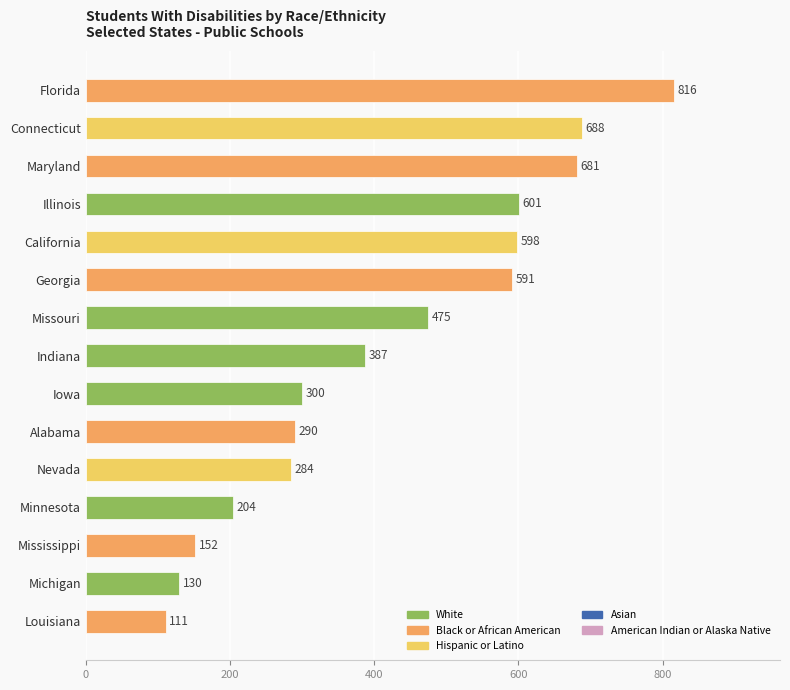

Does the chart contain any negative values?

No